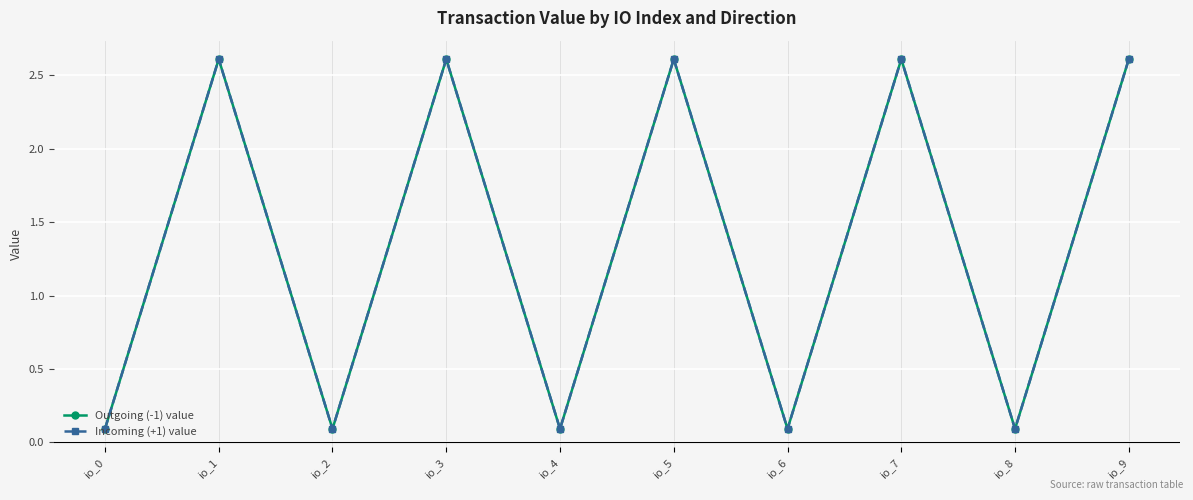

What are all the series names shown in the legend?

Outgoing (-1) value, Incoming (+1) value